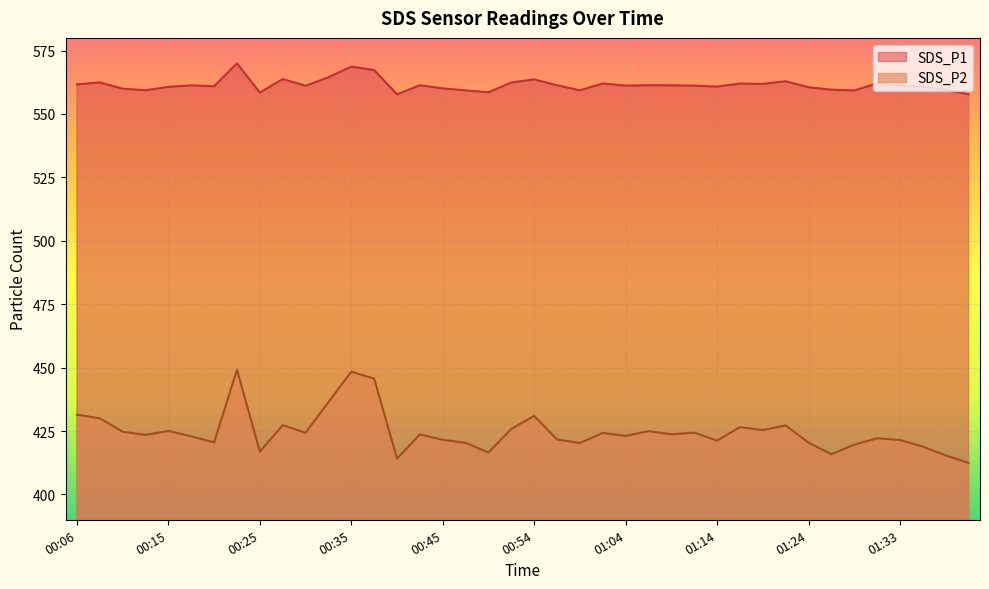

The value of SDS_P2 at 00:49 is 238.9. True or false?

False